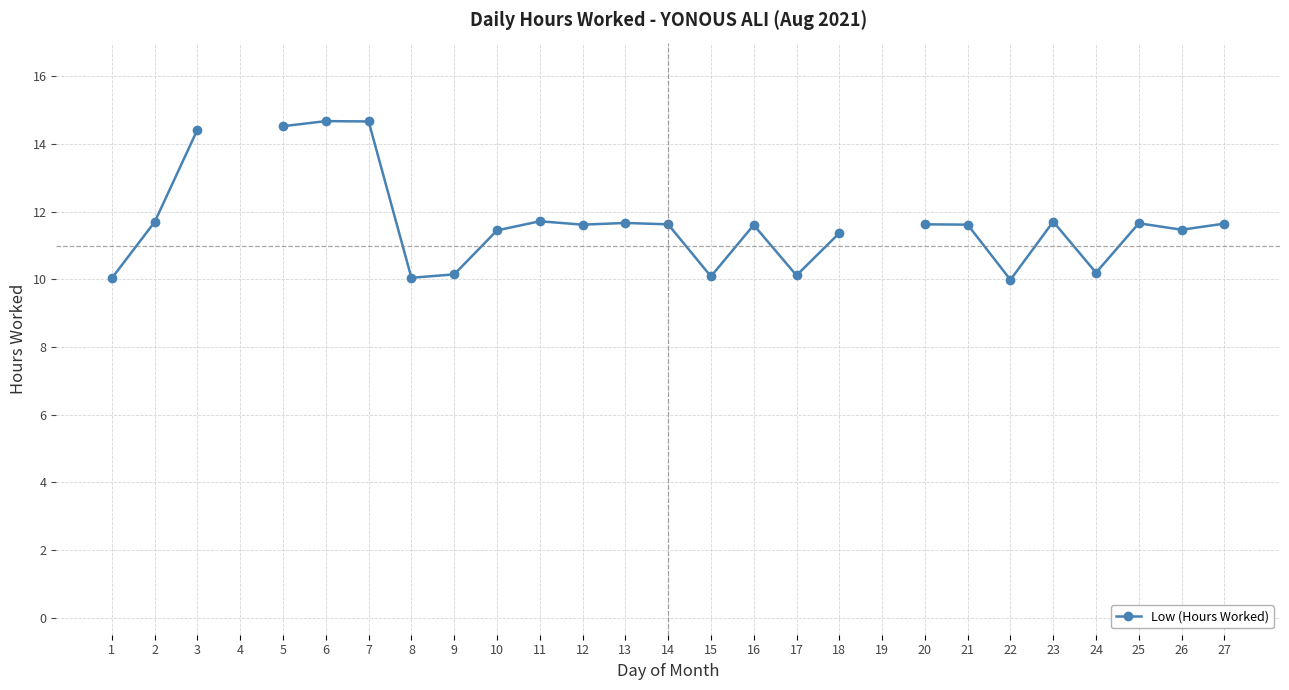

At which label does the data first exceed 11?

2